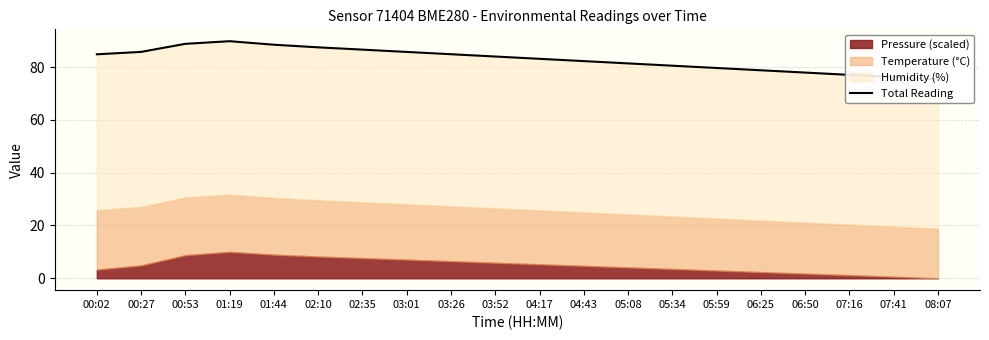

Count the number of categories in the chart.

20